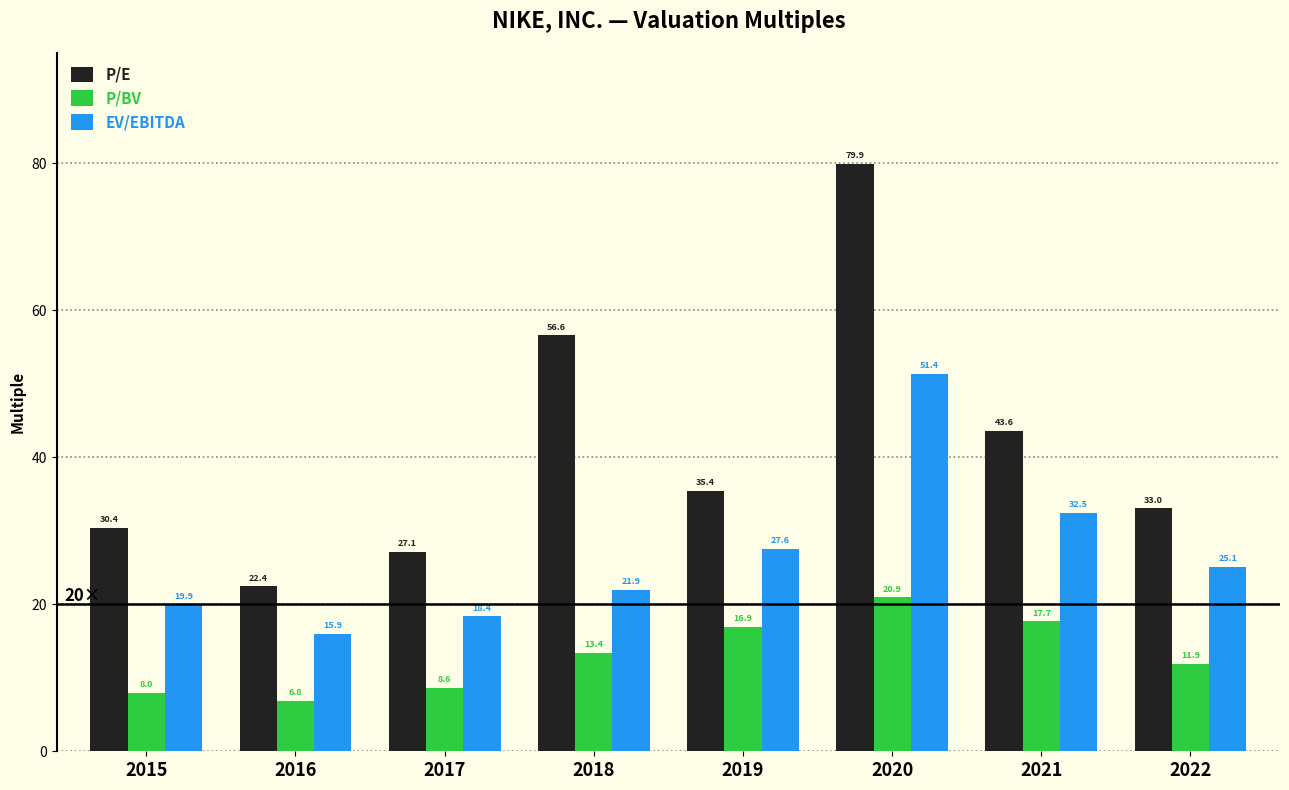

What is the difference between the maximum and second lowest values in the P/E series?

52.8